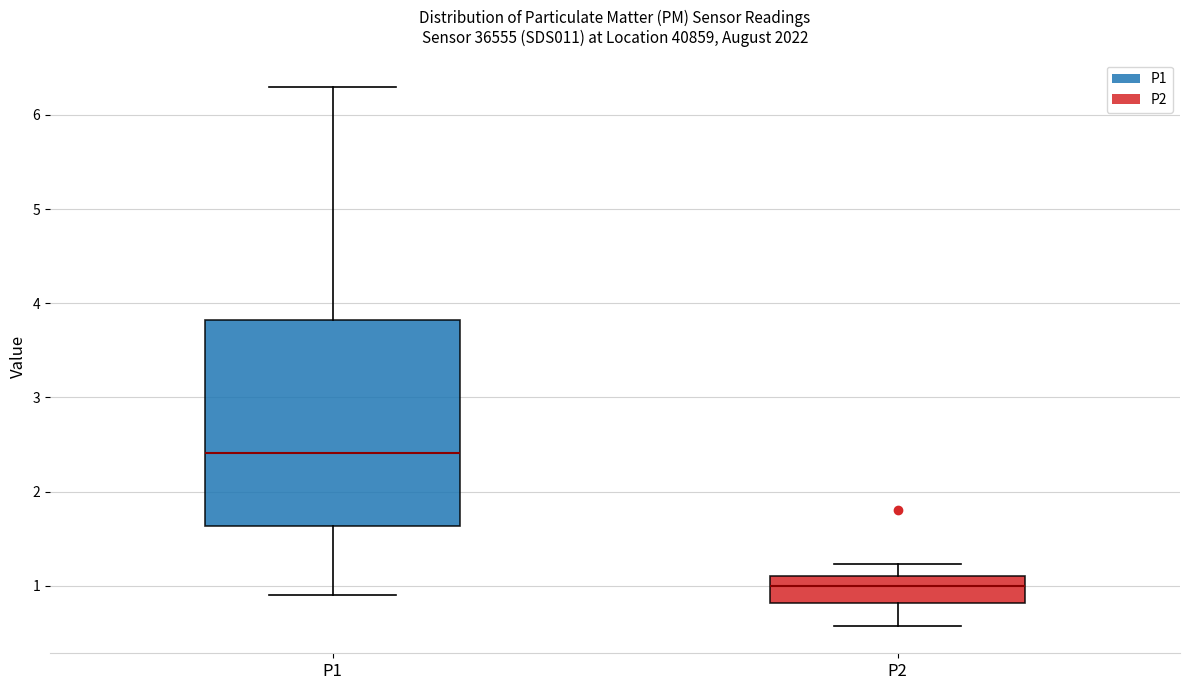

Reading left to right, read every box against the y-axis: the position of its median line, the range the box covers, and the ends of its whiskers. The values are not printed on the chart, so give them approximately, as read against the axis.

P1: median 2.4, box 1.6 to 3.8, whiskers 0.9 to 6.3
P2: median 1.0, box 0.8 to 1.1, whiskers 0.6 to 1.2